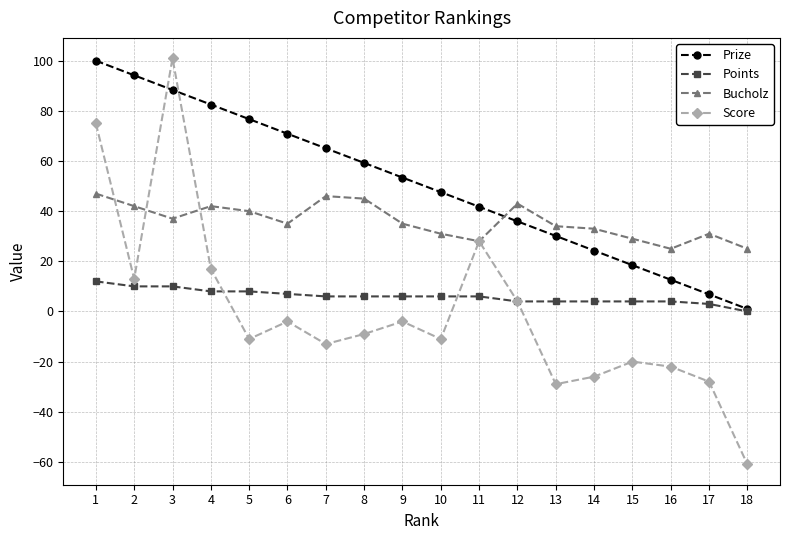

Between which two adjacent categories do Bucholz and Prize first intersect?

11 and 12